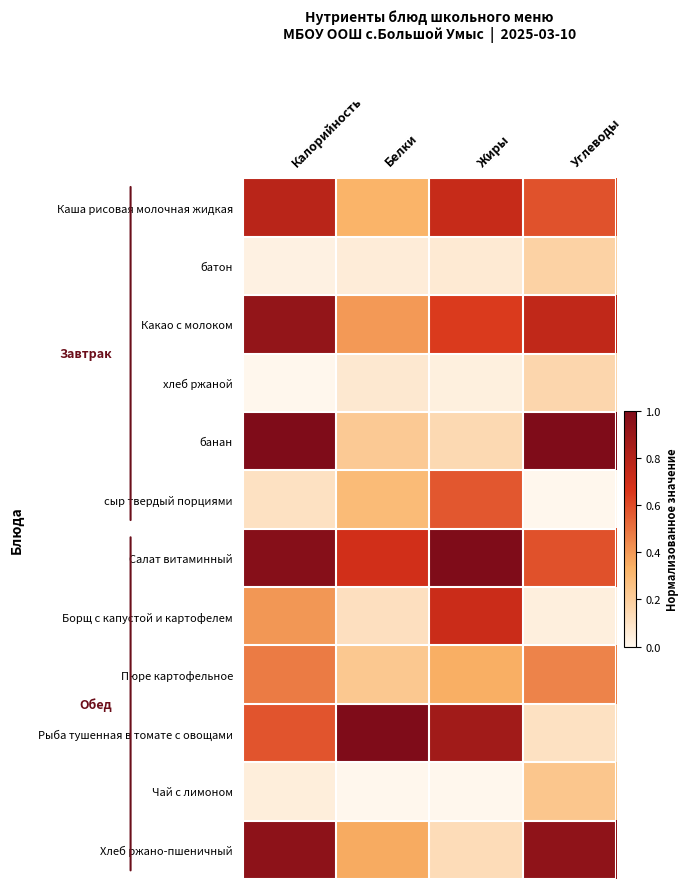

At which category is the sum across all series the highest?

Калорийность